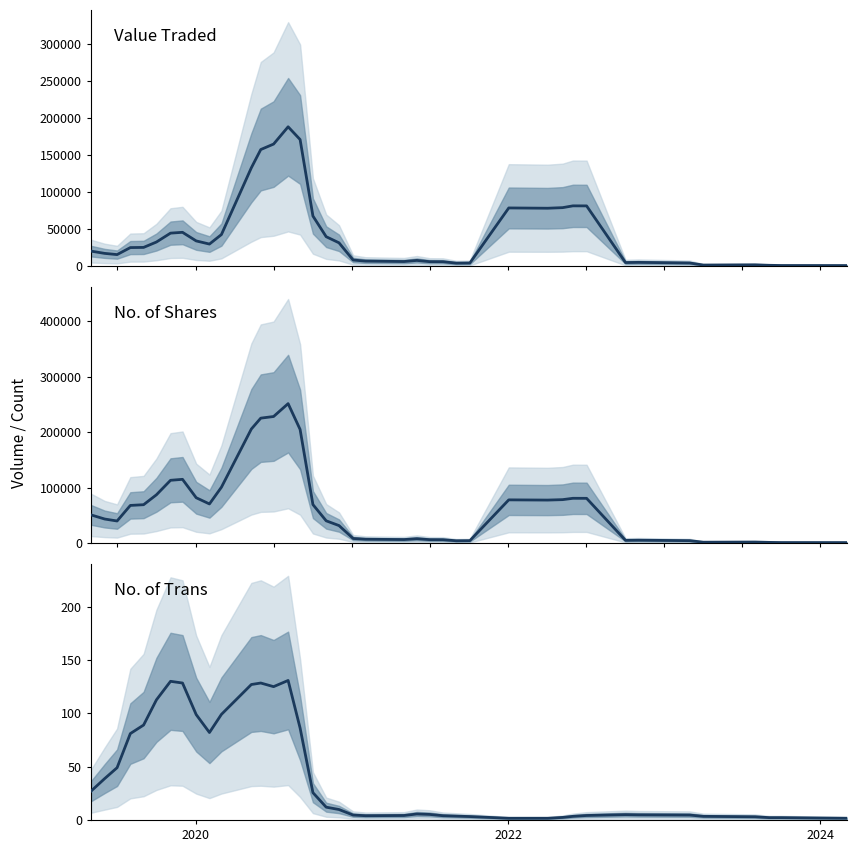

True or false: No. of Shares has more than 0 interior local peaks.

True